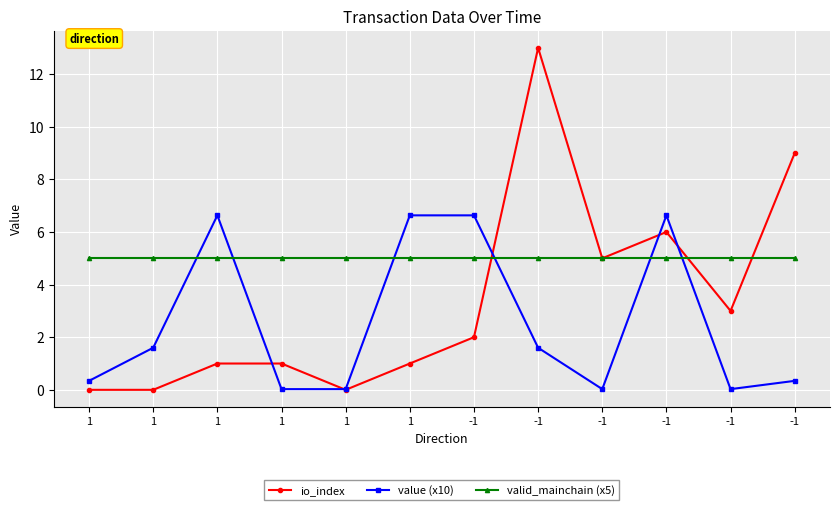

Reading right to left, list all the values displayed in this chart.

io_index: -1=9.0	-1=3.0	-1=6.0	-1=5.0	-1=13.0	-1=2.0	1=1.0	1=0.0	1=1.0	1=1.0	1=0.0	1=0.0
value (x10): -1=0.3	-1=0.0	-1=6.6	-1=0.0	-1=1.6	-1=6.6	1=6.6	1=0.0	1=0.0	1=6.6	1=1.6	1=0.3
valid_mainchain (x5): -1=5.0	-1=5.0	-1=5.0	-1=5.0	-1=5.0	-1=5.0	1=5.0	1=5.0	1=5.0	1=5.0	1=5.0	1=5.0